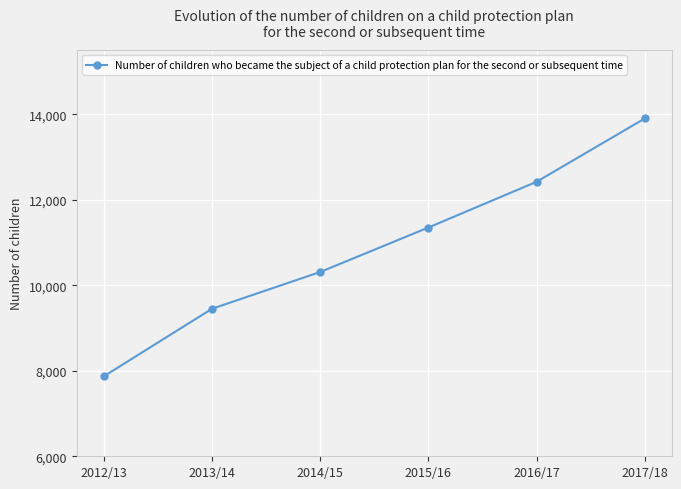

List the labels in order of value, smallest first.

2012/13, 2013/14, 2014/15, 2015/16, 2016/17, 2017/18